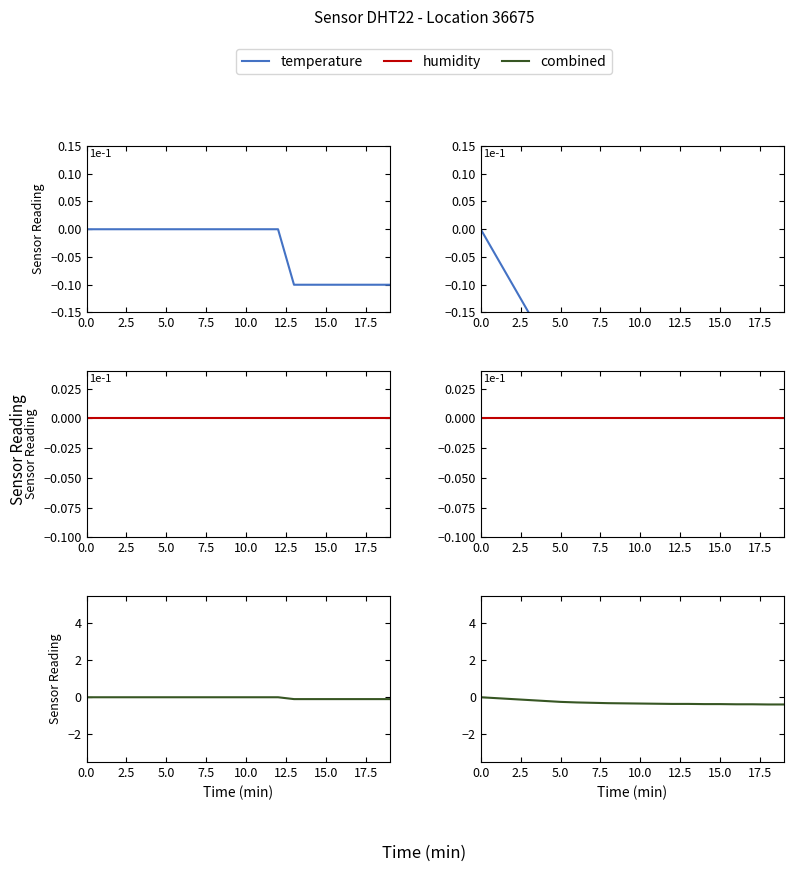

What is the difference between the combined values at 15.0 and 19?

0.1